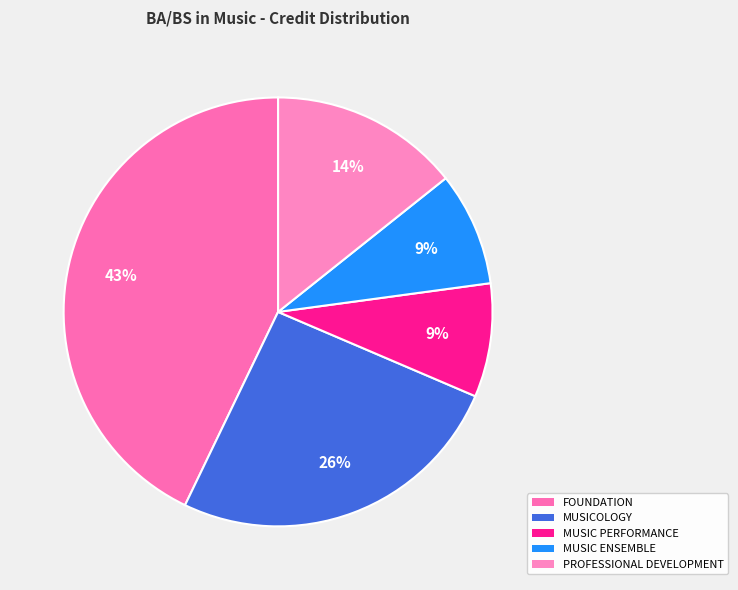

How many segments does this pie chart have?

5